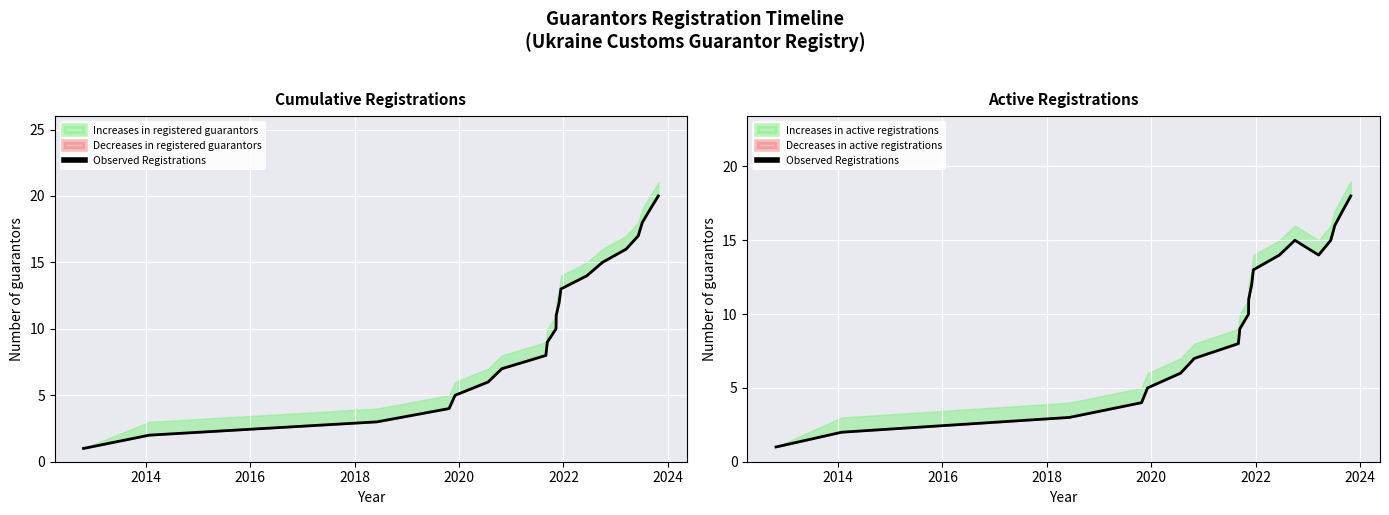

How many values are below 11?

10